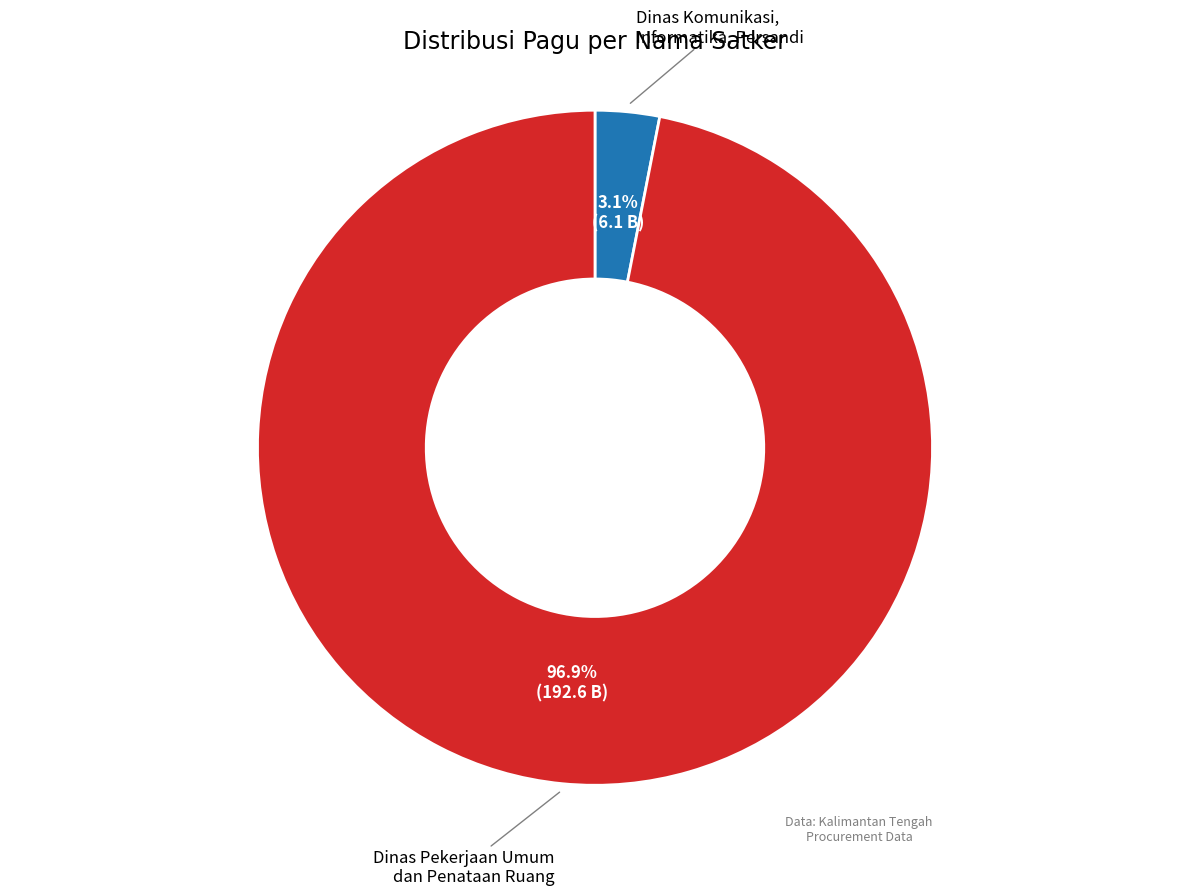

Count the number of slices in the pie.

2